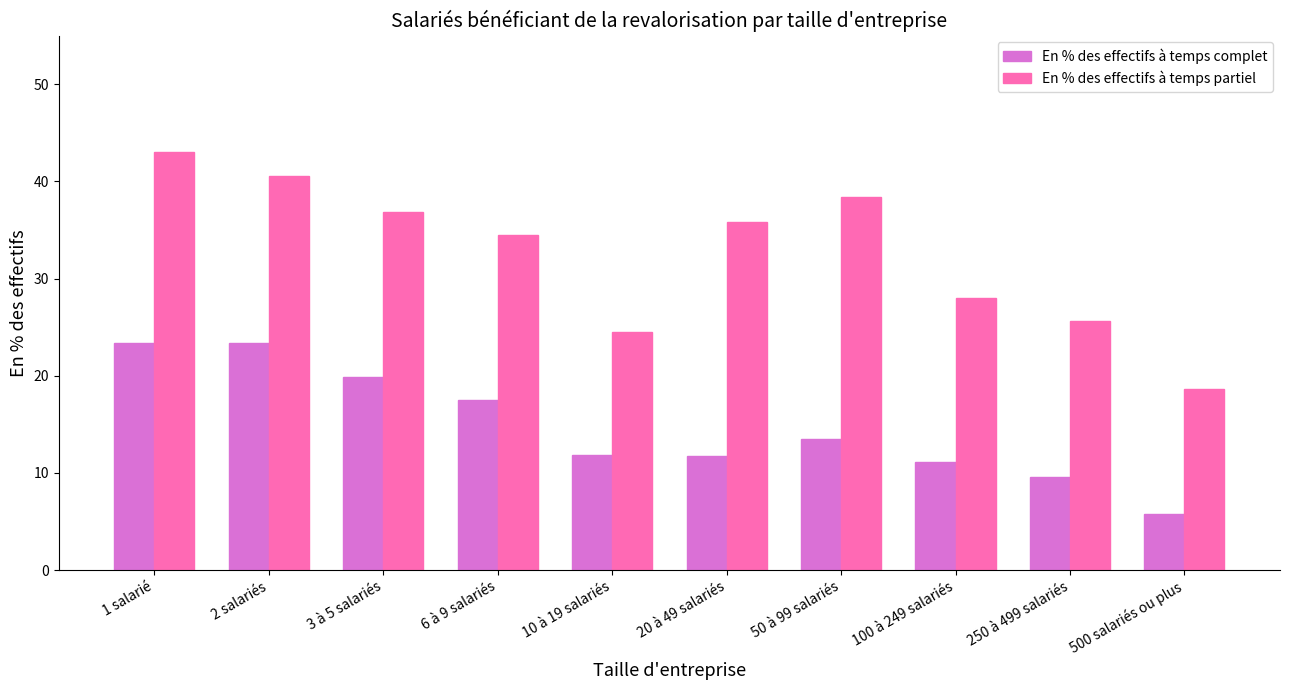

Which category has the lowest value across all series?

500 salariés ou plus